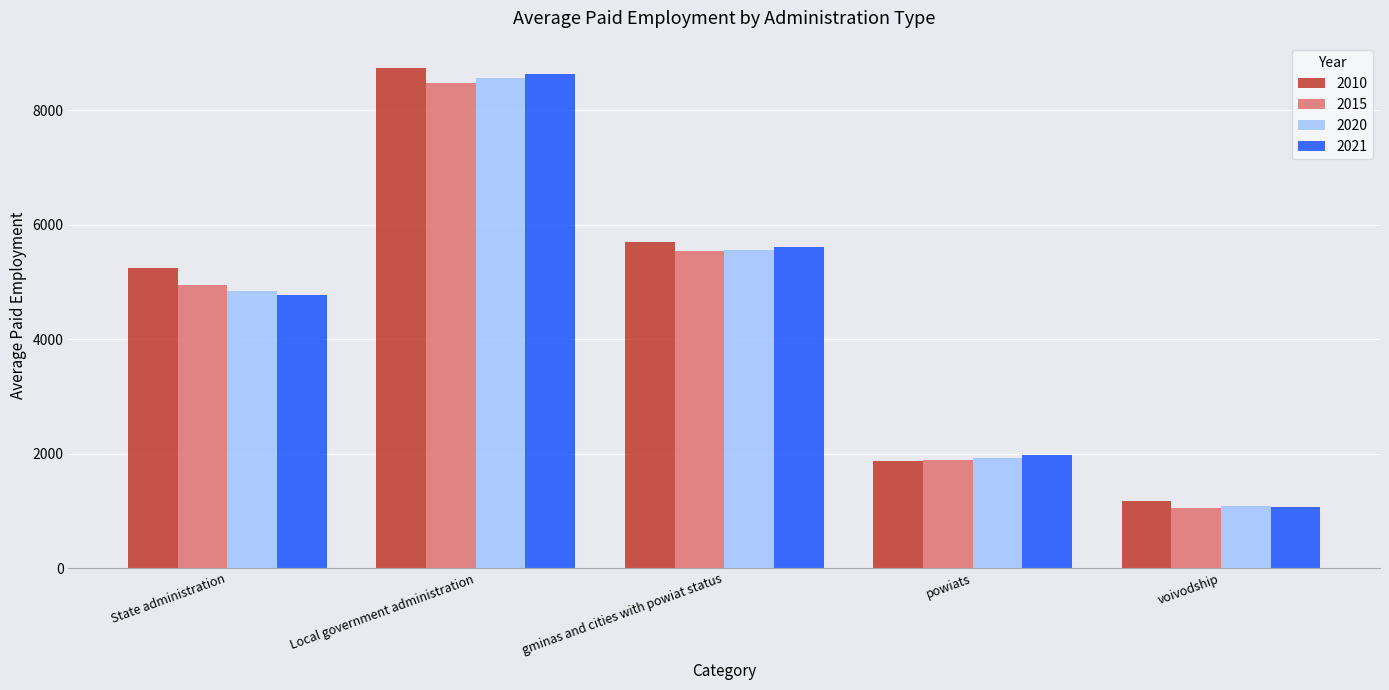

What is the difference between the maximum and minimum values in the 2010 series?

7569